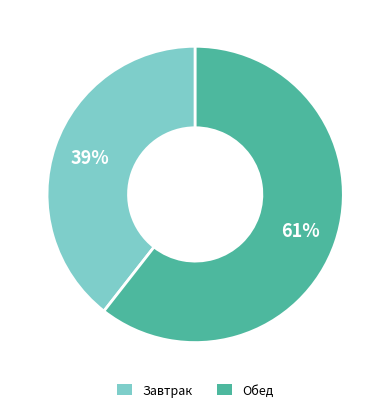

Rank the categories by value from lowest to highest.

Завтрак, Обед